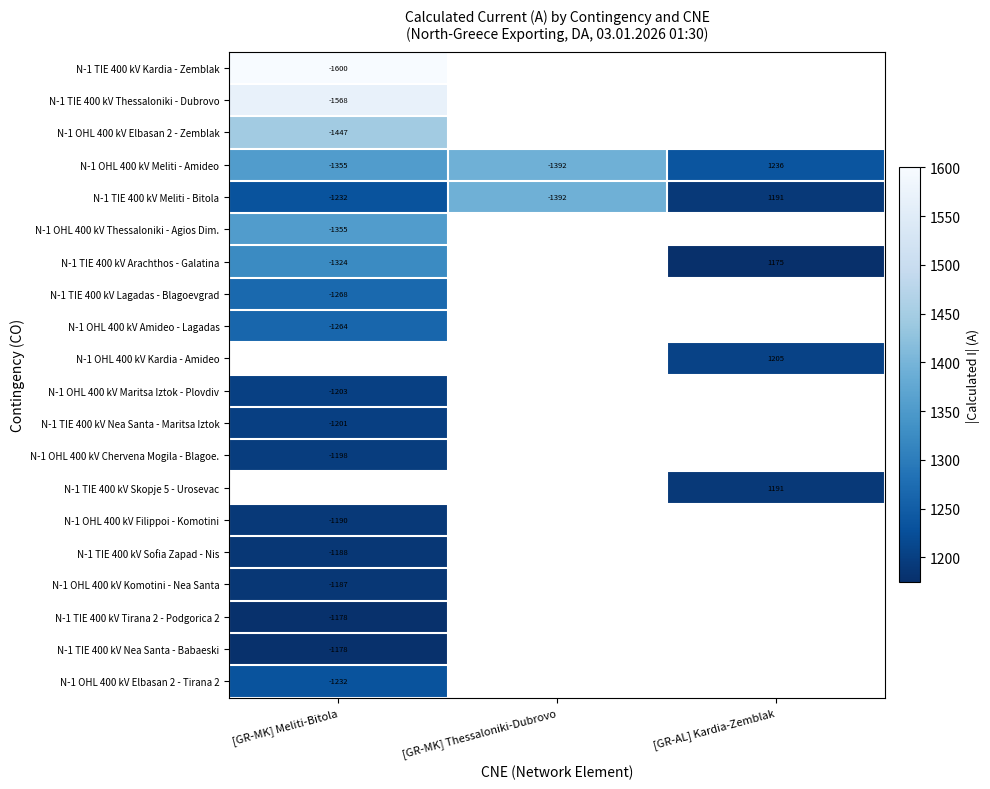

Between [GR-MK] Meliti-Bitola and [GR-AL] Kardia-Zemblak, which is larger?

[GR-AL] Kardia-Zemblak